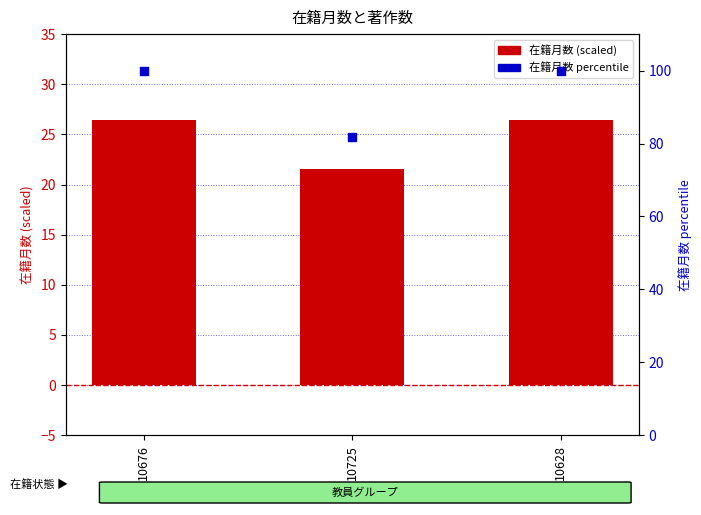

At how many categories does at least one series exceed 64?

3